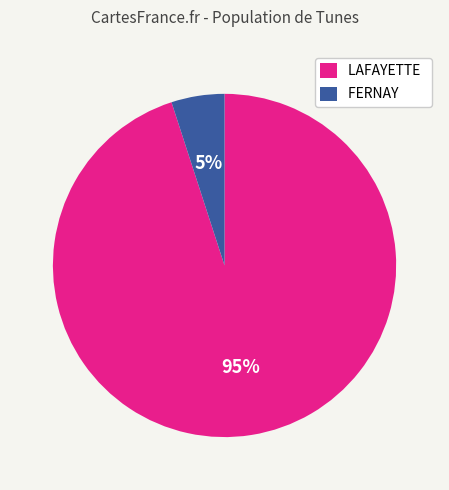

Which category has the biggest portion of the pie?

LAFAYETTE